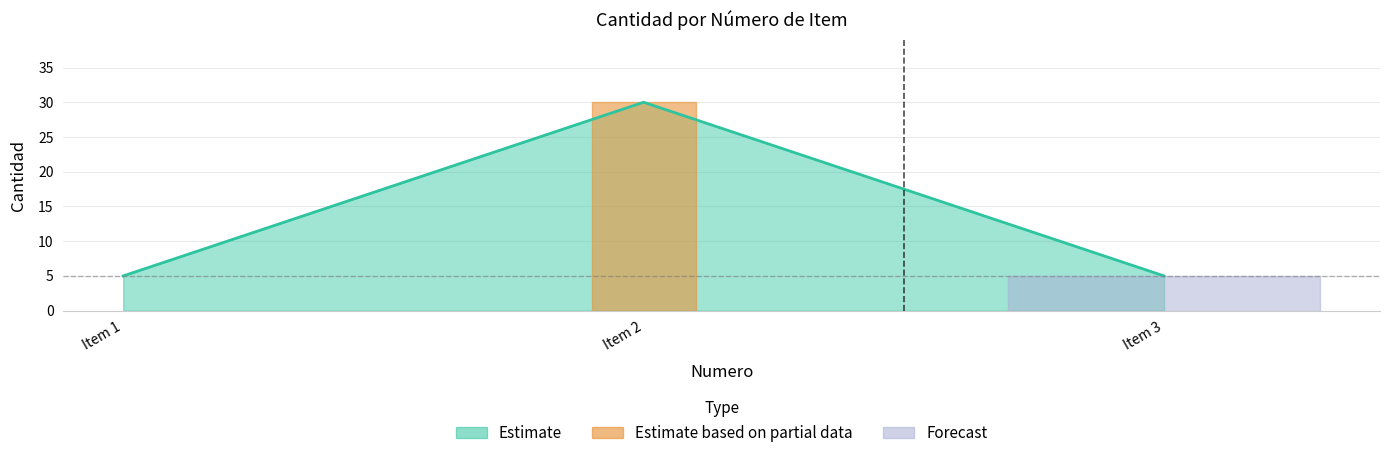

What is the minimum value shown in the chart?

5